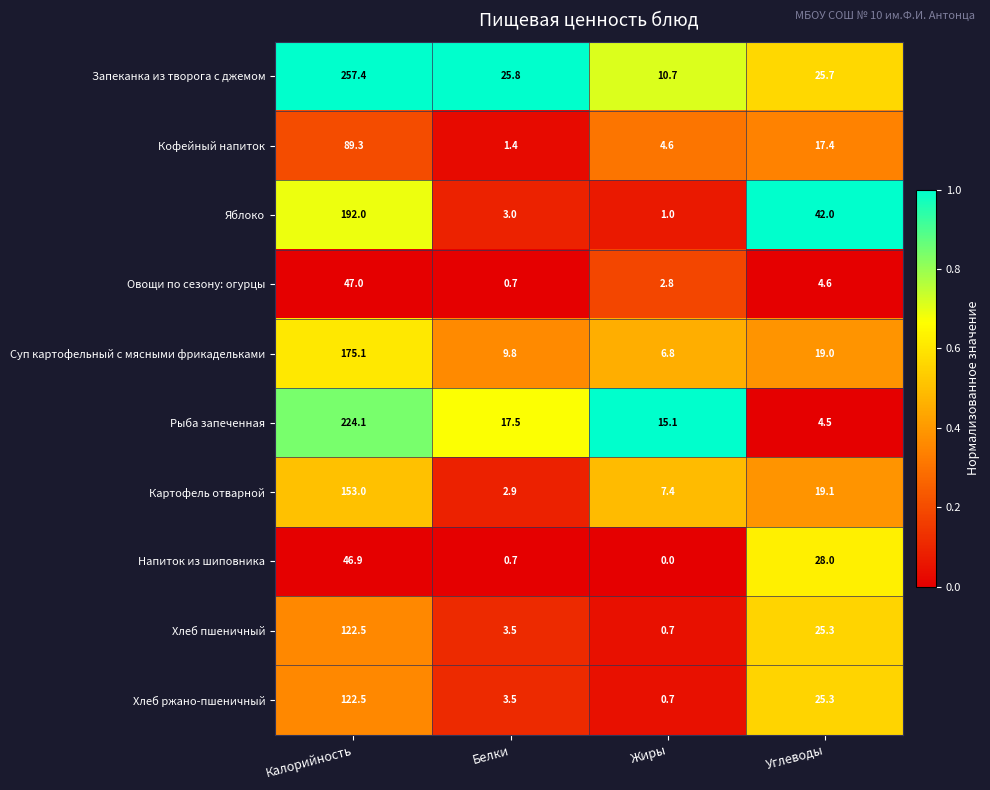

What is the total value across all series at Белки?

68.8